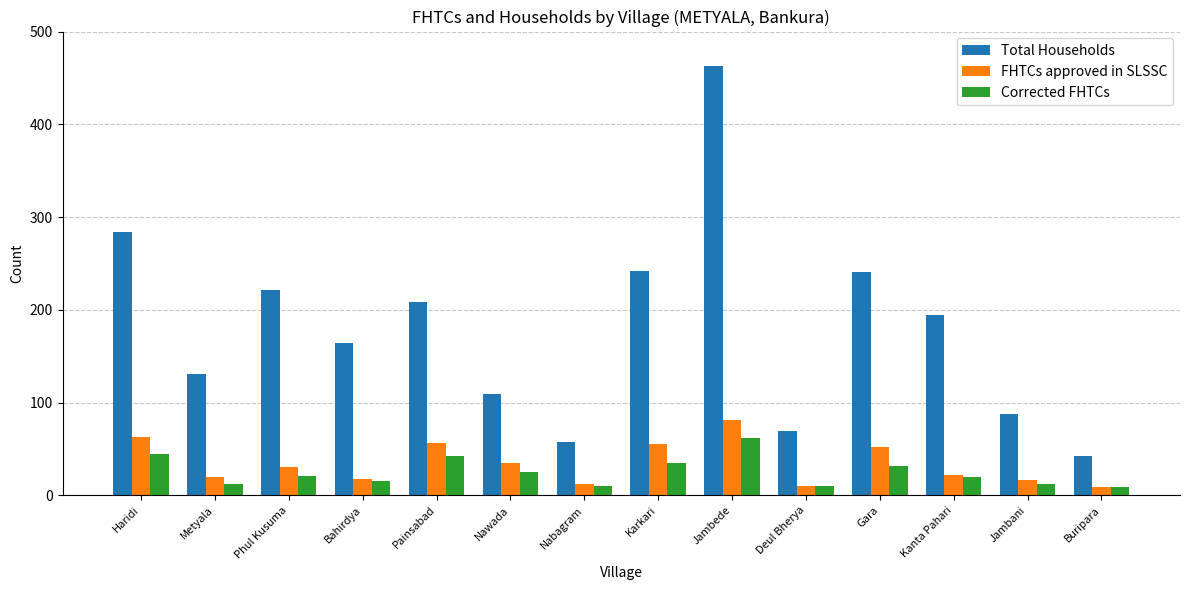

What is the total value across all series at Painsabad?

307